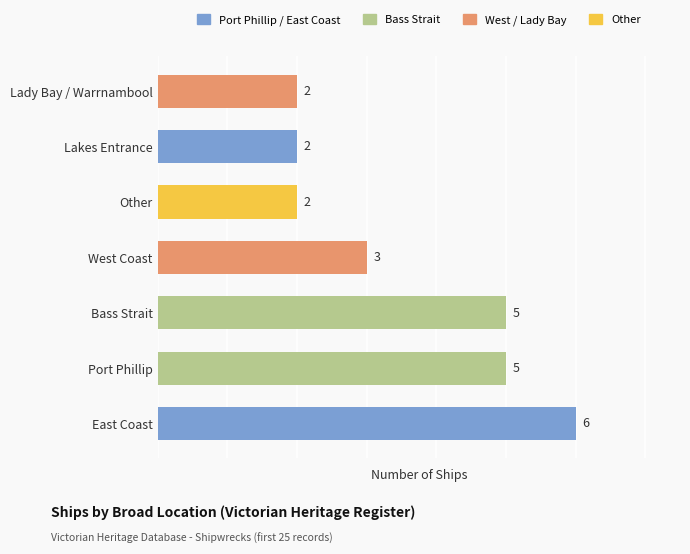

Which has a higher value, West Coast or Lakes Entrance?

West Coast